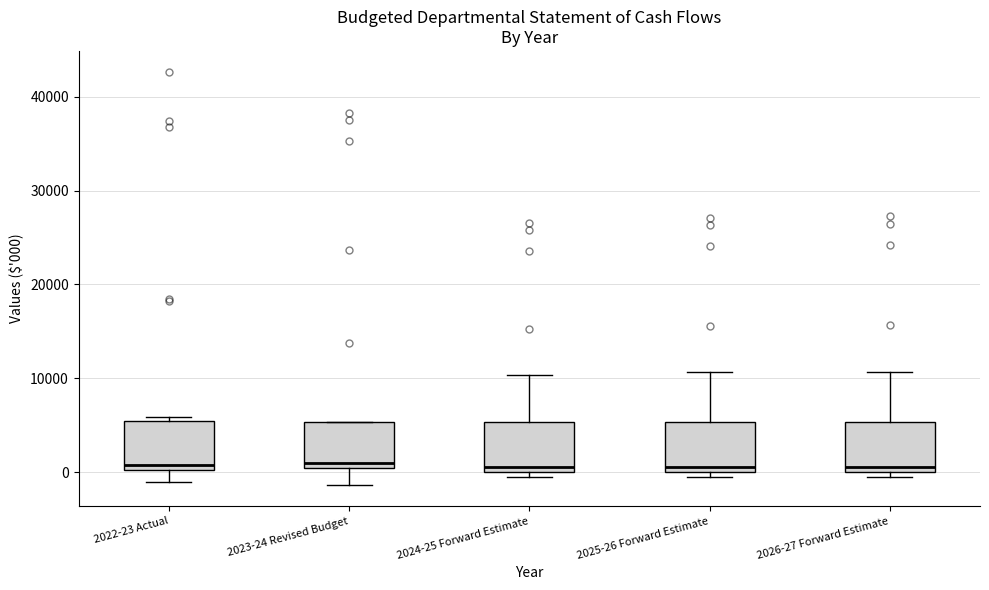

Reading left to right, read every box against the y-axis: the position of its median line, the range the box covers, and the ends of its whiskers. The values are not printed on the chart, so give them approximately, as read against the axis.

2022-23 Actual: median 1000, box 0 to 5000, whiskers -1000 to 6000
2023-24 Revised Budget: median 1000, box 0 to 5000, whiskers -1000 to 5000
2024-25 Forward Estimate: median 1000, box 0 to 5000, whiskers 0 (just below the box's lower edge) to 10000
2025-26 Forward Estimate: median 1000, box 0 to 5000, whiskers 0 (just below the box's lower edge) to 11000
2026-27 Forward Estimate: median 1000, box 0 to 5000, whiskers 0 (just below the box's lower edge) to 11000